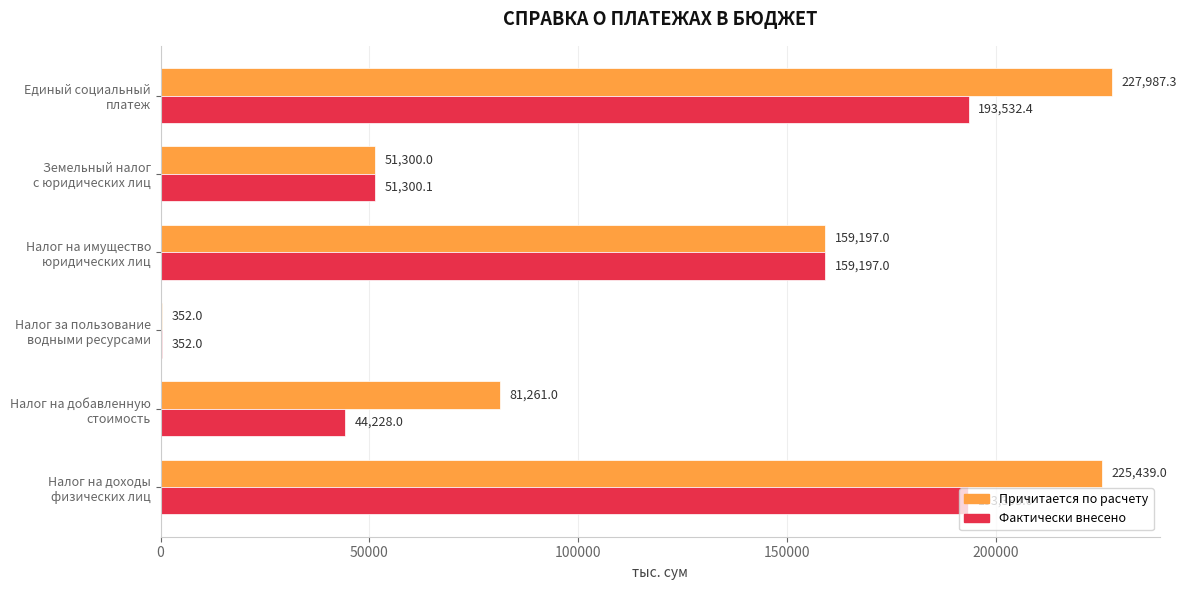

What is the maximum value for Фактически внесено?

193532.4